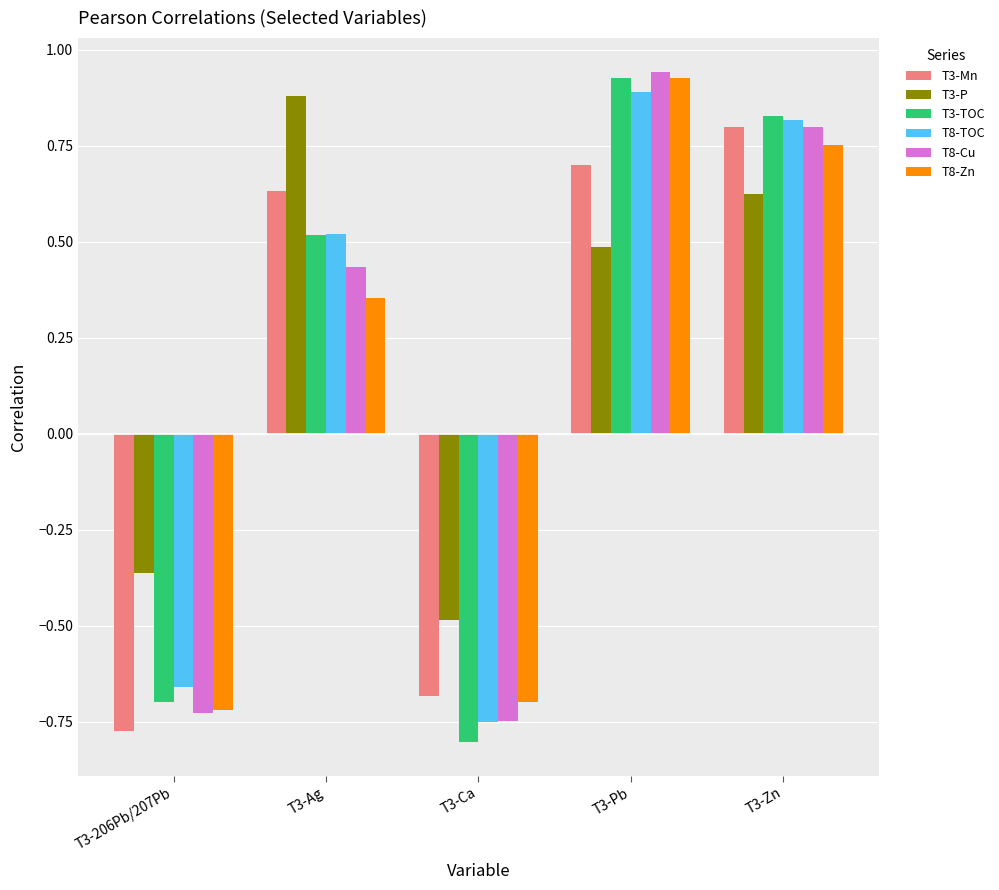

How many groups of bars are there?

5